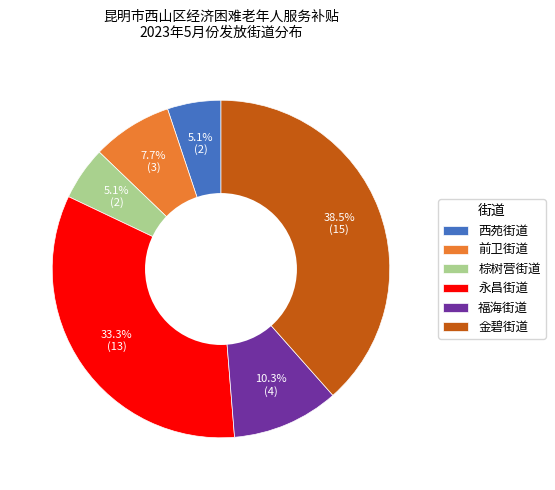

Do 永昌街道 and 西苑街道 together represent more than half of the pie?

No